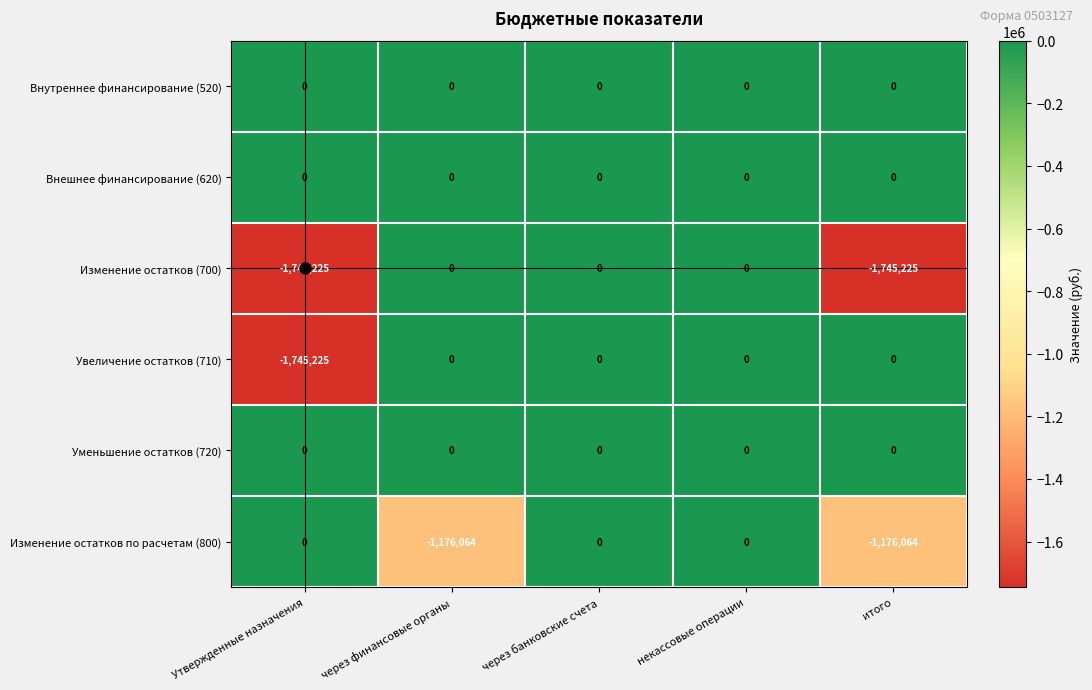

Between через банковские счета and итого, which series saw the biggest shift?

Изменение остатков (700)